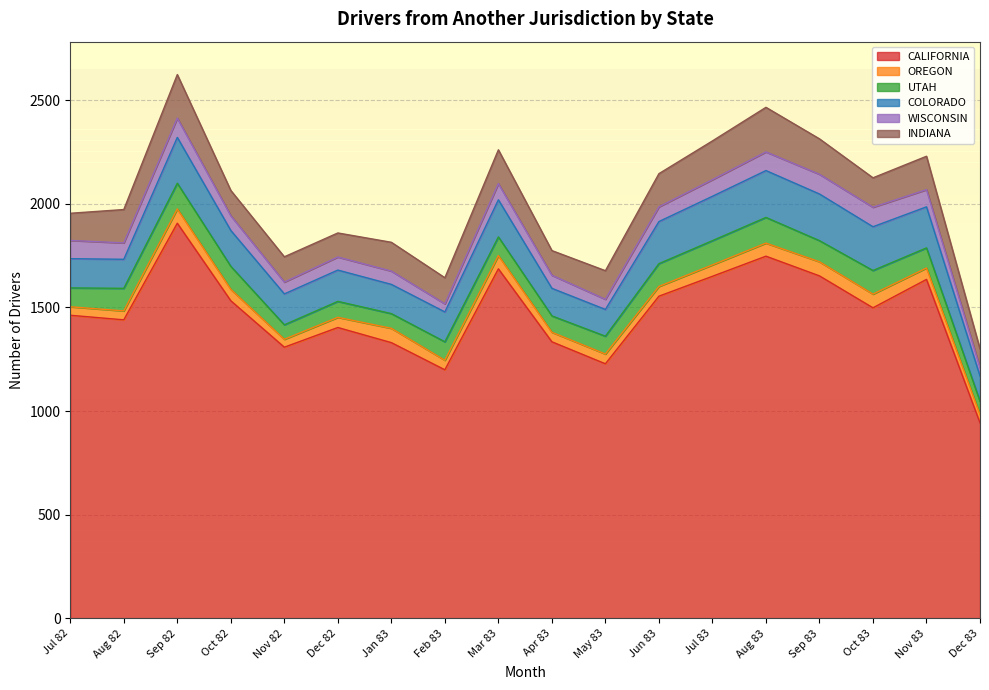

How many interior local peaks does the OREGON series have?

4